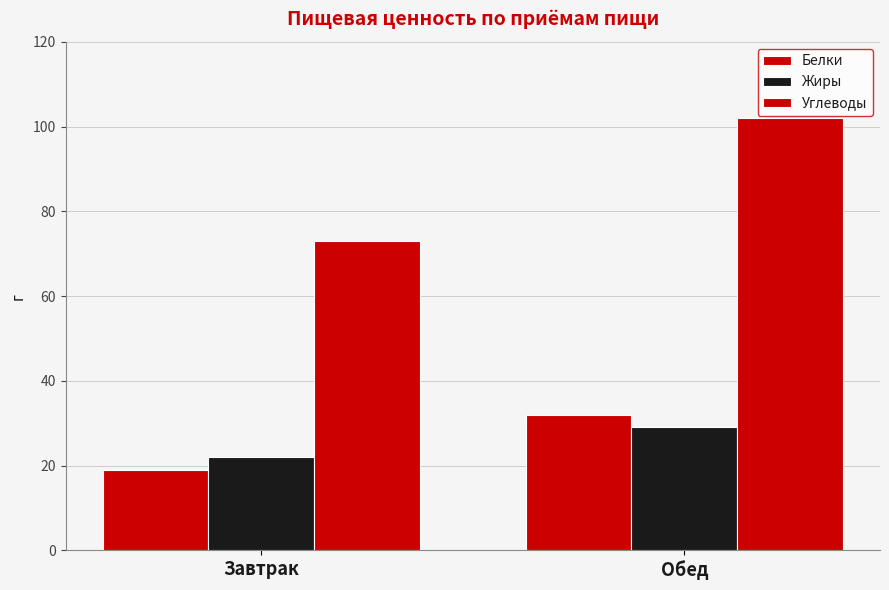

How many series are shown in this chart?

3